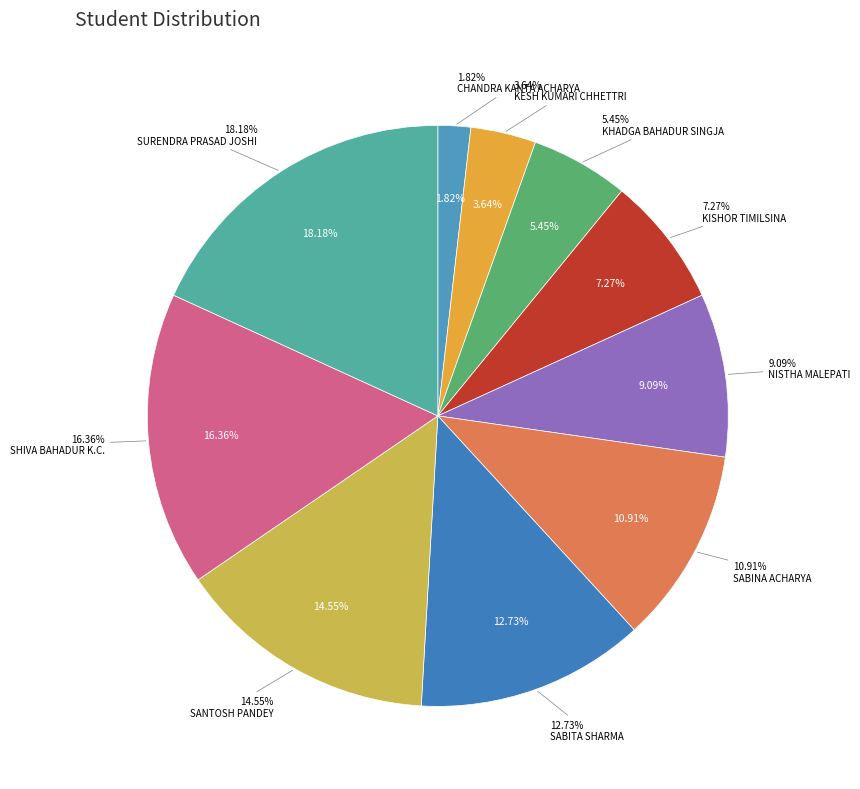

What is the change in value from KESH KUMARI CHHETTRI to SHIVA BAHADUR K.C.?

+7